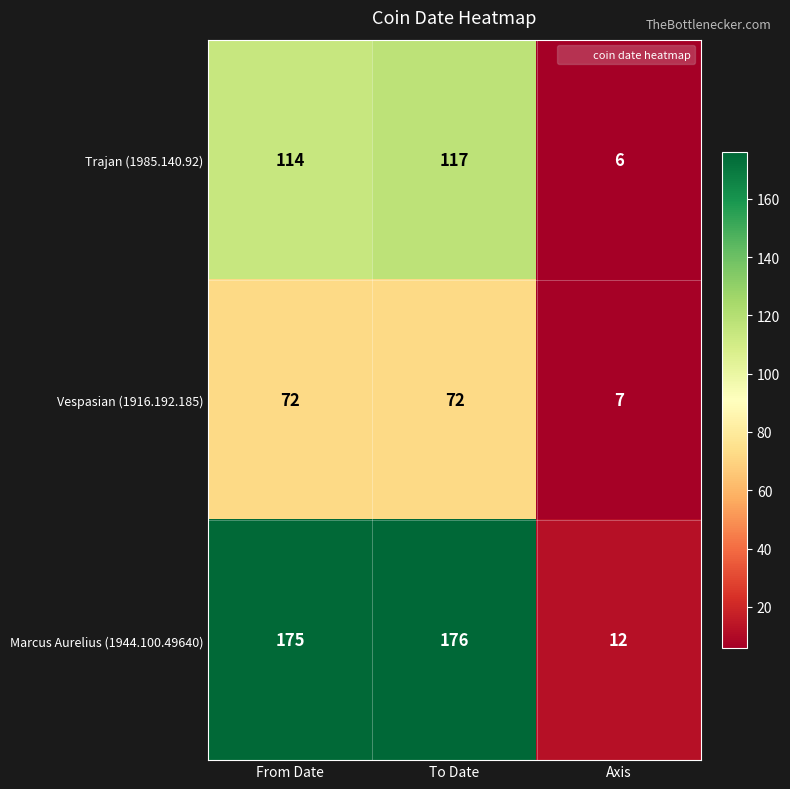

At which label is Trajan (1985.140.92) closest to 61?

From Date